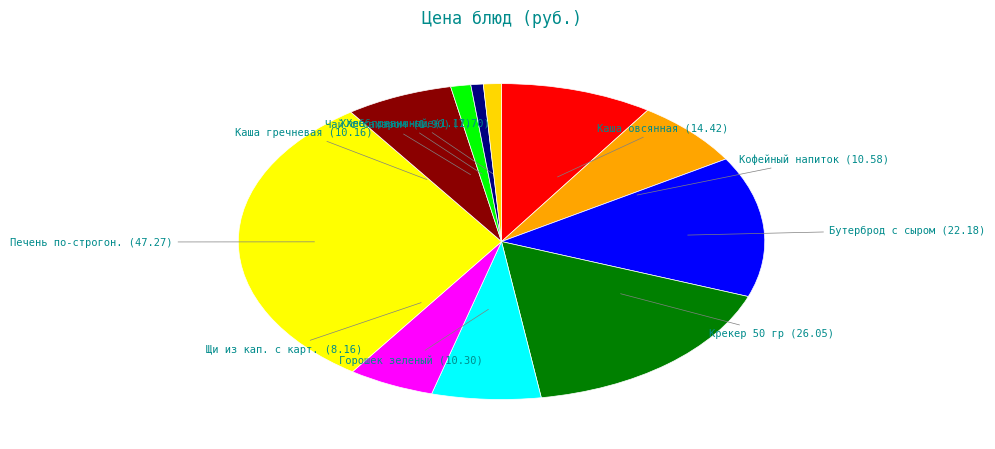

How many segments does this pie chart have?

11